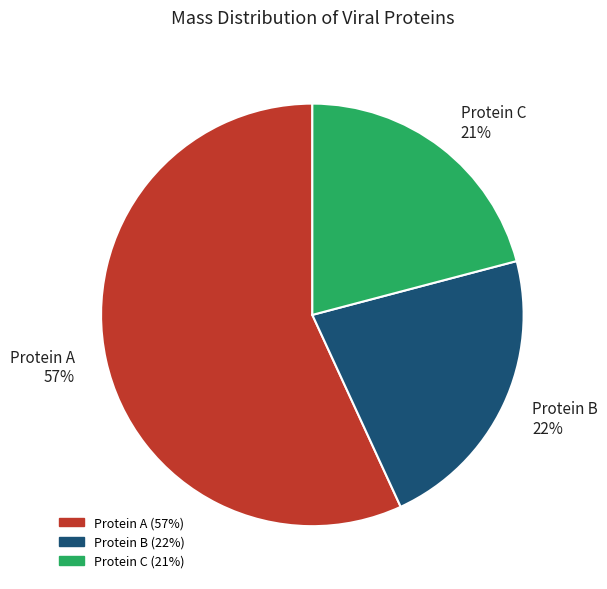

Which slice represents more than half of the pie?

Protein A